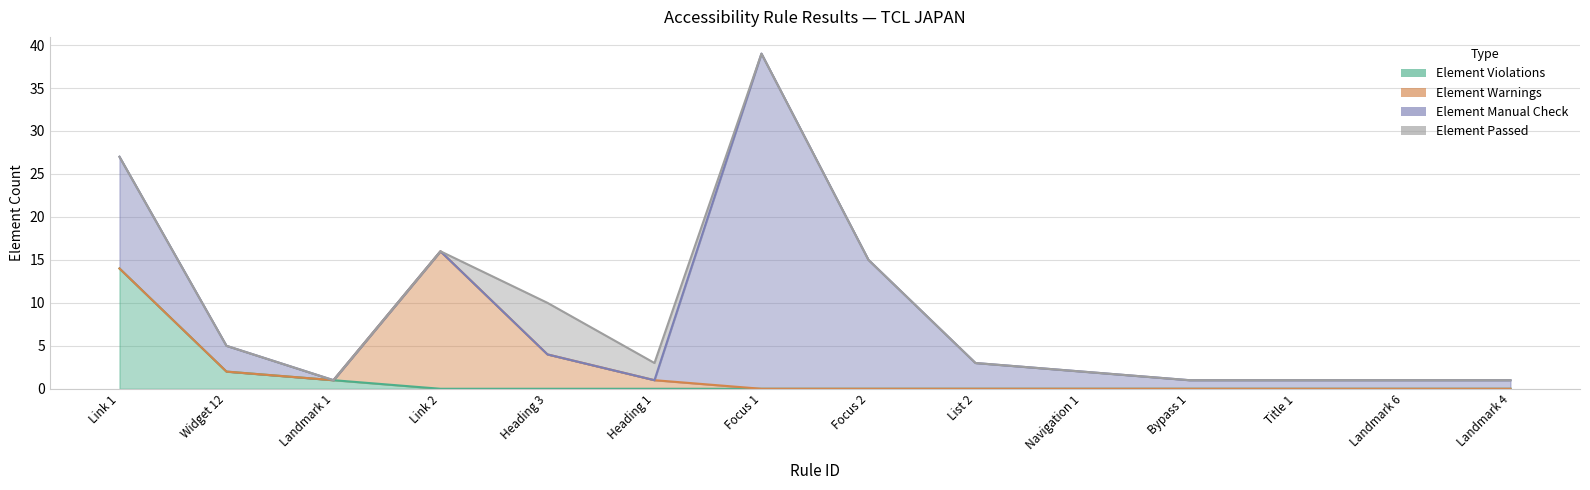

Where is Element Manual Check (line) nearest to the value 20?

Link 2